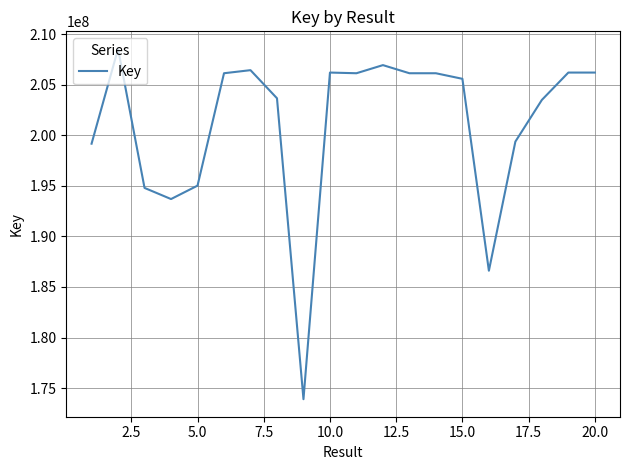

What is the difference between the maximum and minimum values?

34643014